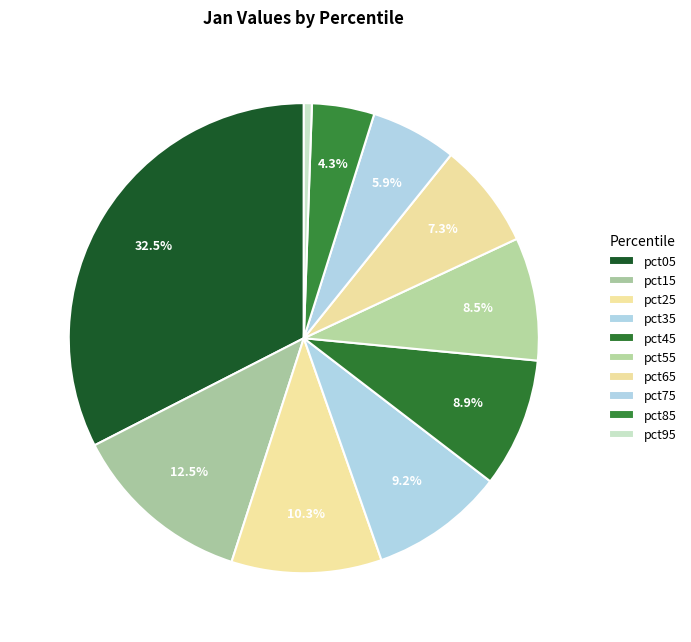

What is the smallest slice in the pie chart?

pct95